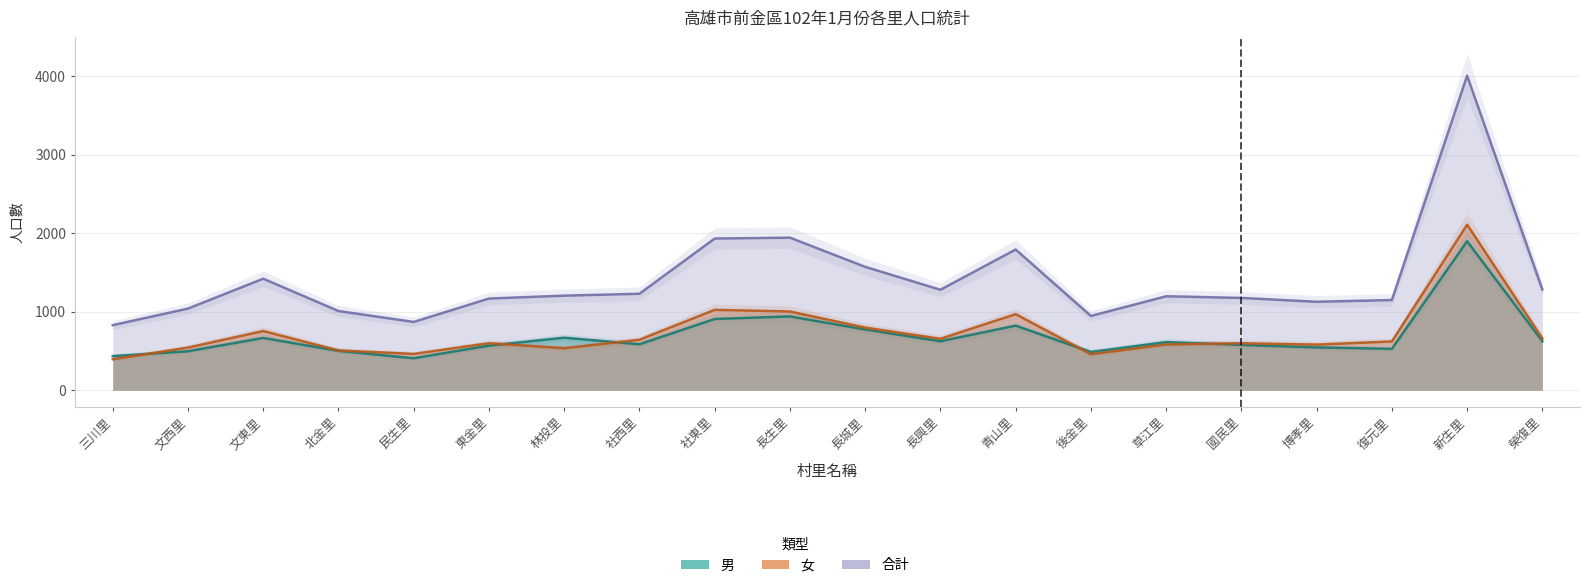

Reading left to right, extract all data points from this chart.

男: 三川里=435	文西里=497	文東里=667	北金里=502	民生里=408	東金里=569	林投里=670	社西里=586	社東里=909	長生里=941	長城里=775	長興里=625	青山里=824	後金里=488	草江里=614	國民里=578	博孝里=546	復元里=528	新生里=1900	榮復里=625
女: 三川里=395	文西里=544	文東里=755	北金里=508	民生里=463	東金里=600	林投里=536	社西里=644	社東里=1025	長生里=1004	長城里=798	長興里=656	青山里=970	後金里=459	草江里=584	國民里=599	博孝里=582	復元里=622	新生里=2110	榮復里=660
合計: 三川里=830	文西里=1041	文東里=1422	北金里=1010	民生里=871	東金里=1169	林投里=1206	社西里=1230	社東里=1934	長生里=1945	長城里=1573	長興里=1281	青山里=1794	後金里=947	草江里=1198	國民里=1177	博孝里=1128	復元里=1150	新生里=4010	榮復里=1285